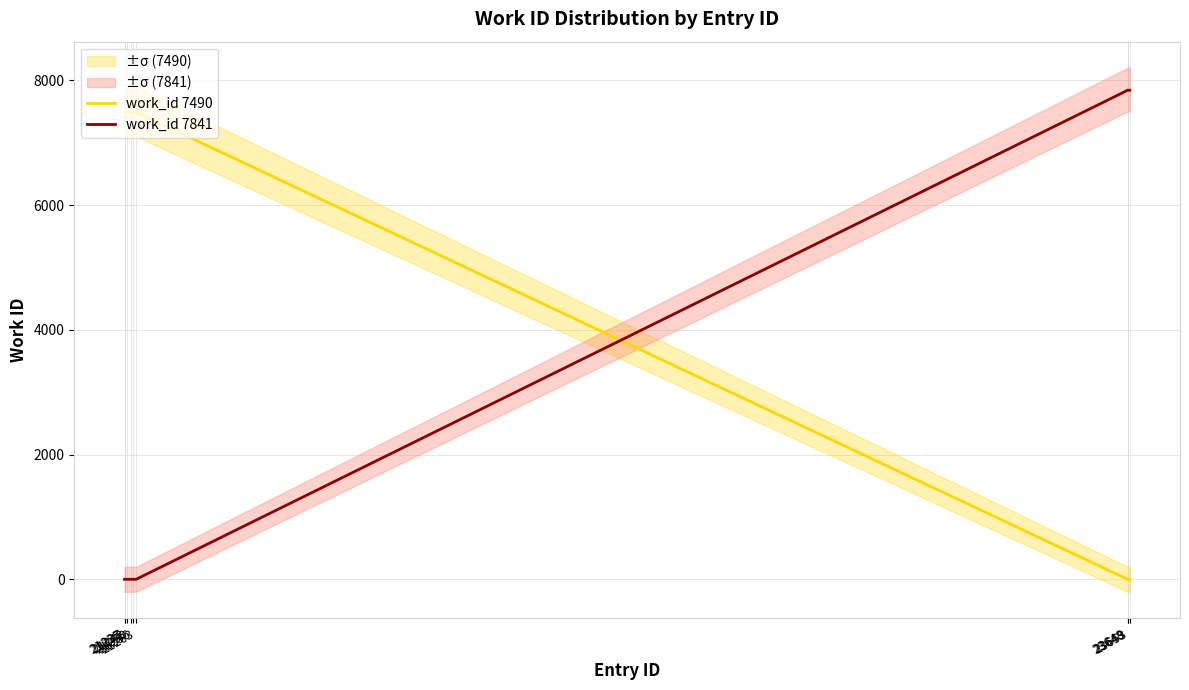

Reading right to left, extract all data points from this chart.

work_id 7490: 23653=0	23649=0	23648=0	21263=7490	21256=7490	21250=7490	21242=7490	21237=7490	21235=7490
work_id 7841: 23653=7841	23649=7841	23648=7841	21263=0	21256=0	21250=0	21242=0	21237=0	21235=0